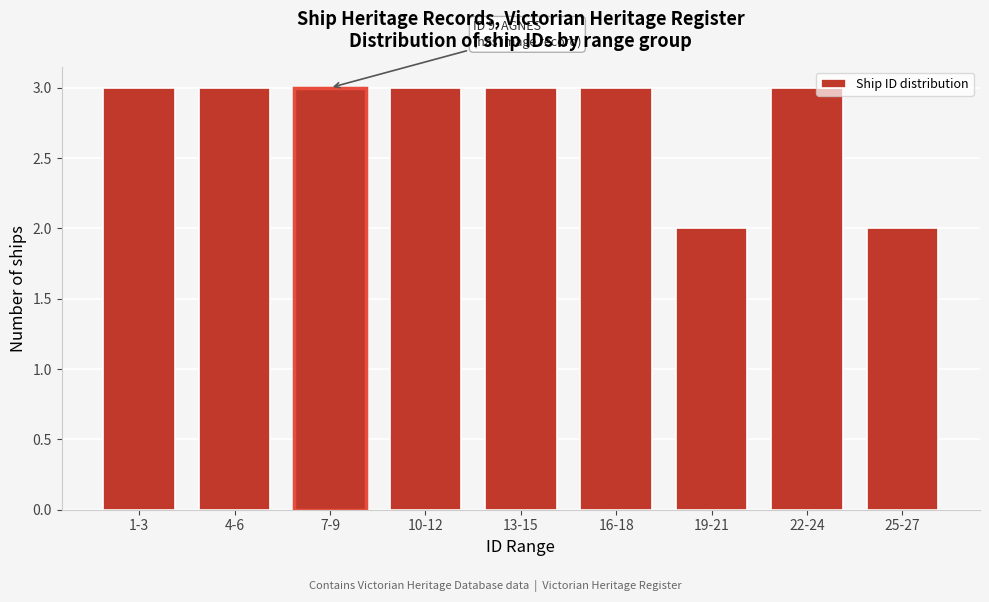

Reading right to left, extract all data points from this chart.

2	3	2	3	3	3	3	3	3